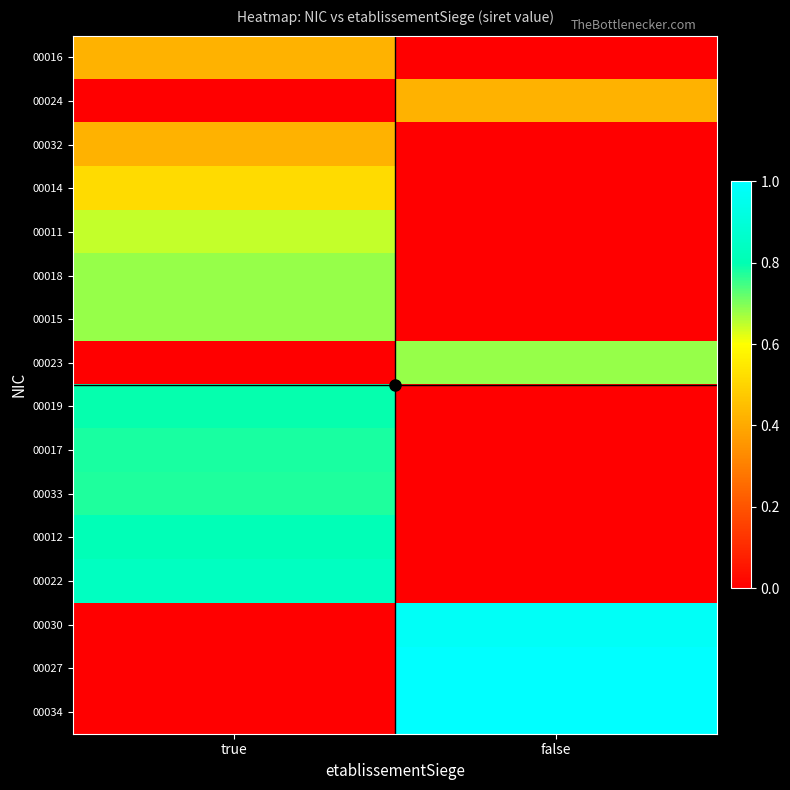

What is the difference between the highest and lowest values at true?

0.8